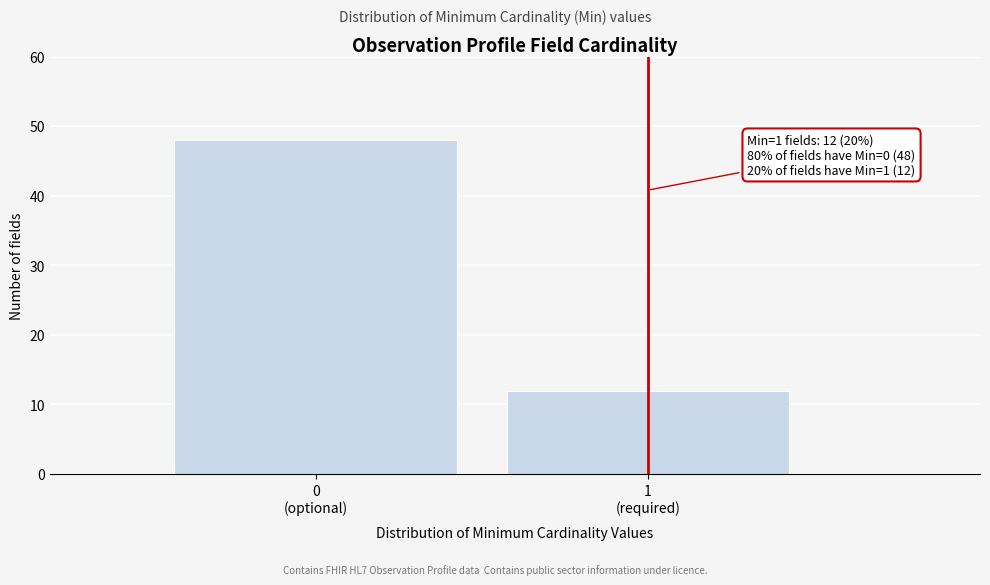

Reading left to right, list all the values displayed in this chart.

48	12